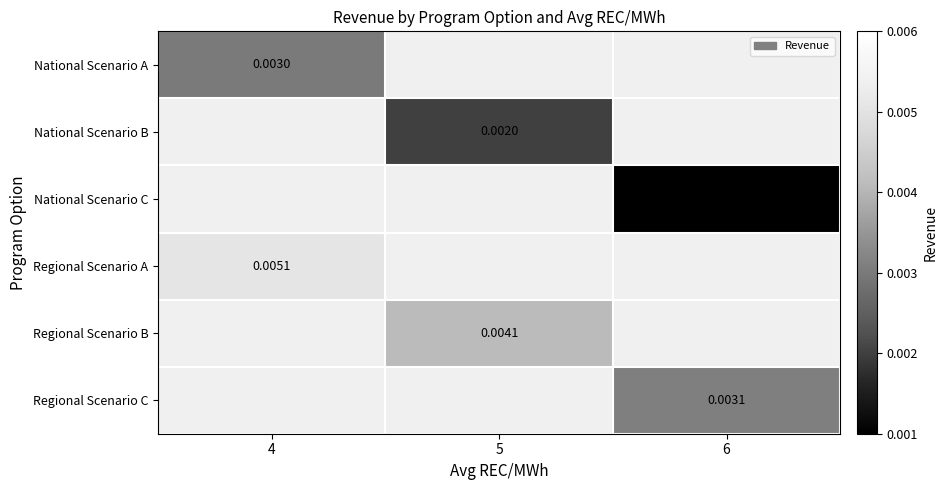

True or false: Regional Scenario B has a value of 0.0 at 5.

False